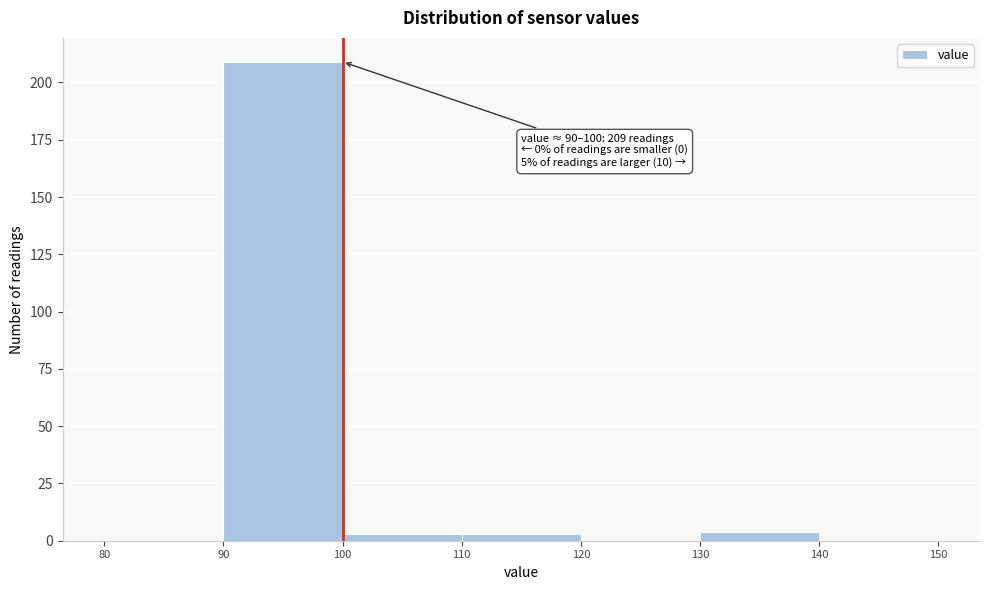

Which range on the x-axis has the tallest bar?

90 to 100